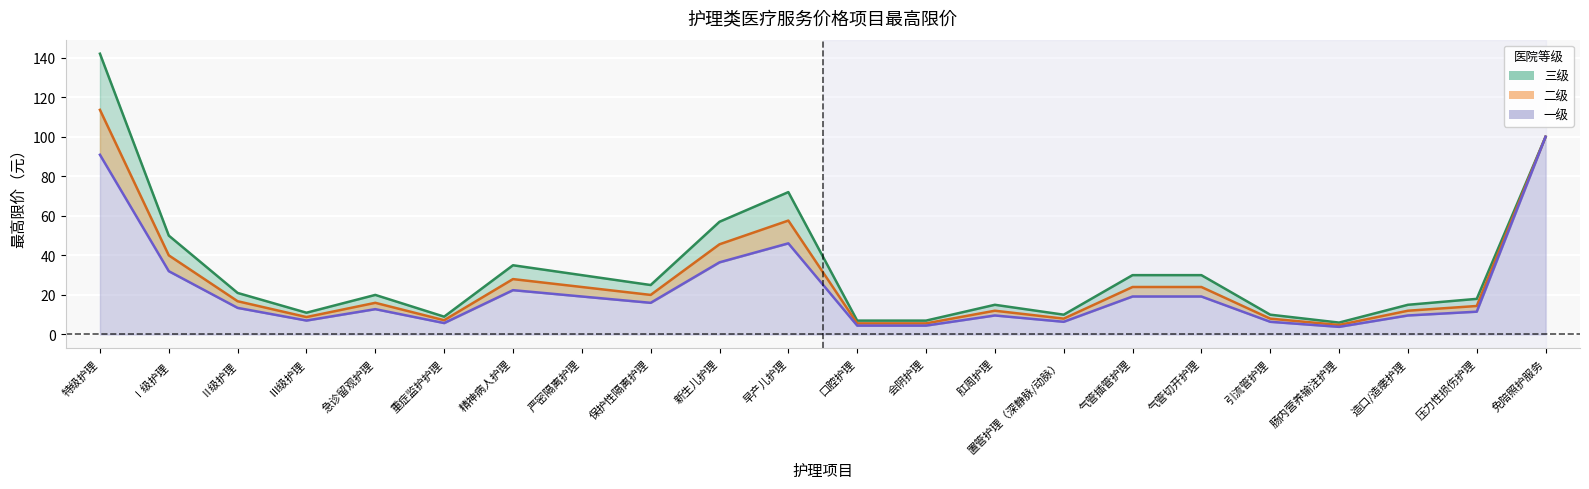

What is the difference between the highest and lowest values at 保护性隔离护理?

9.0